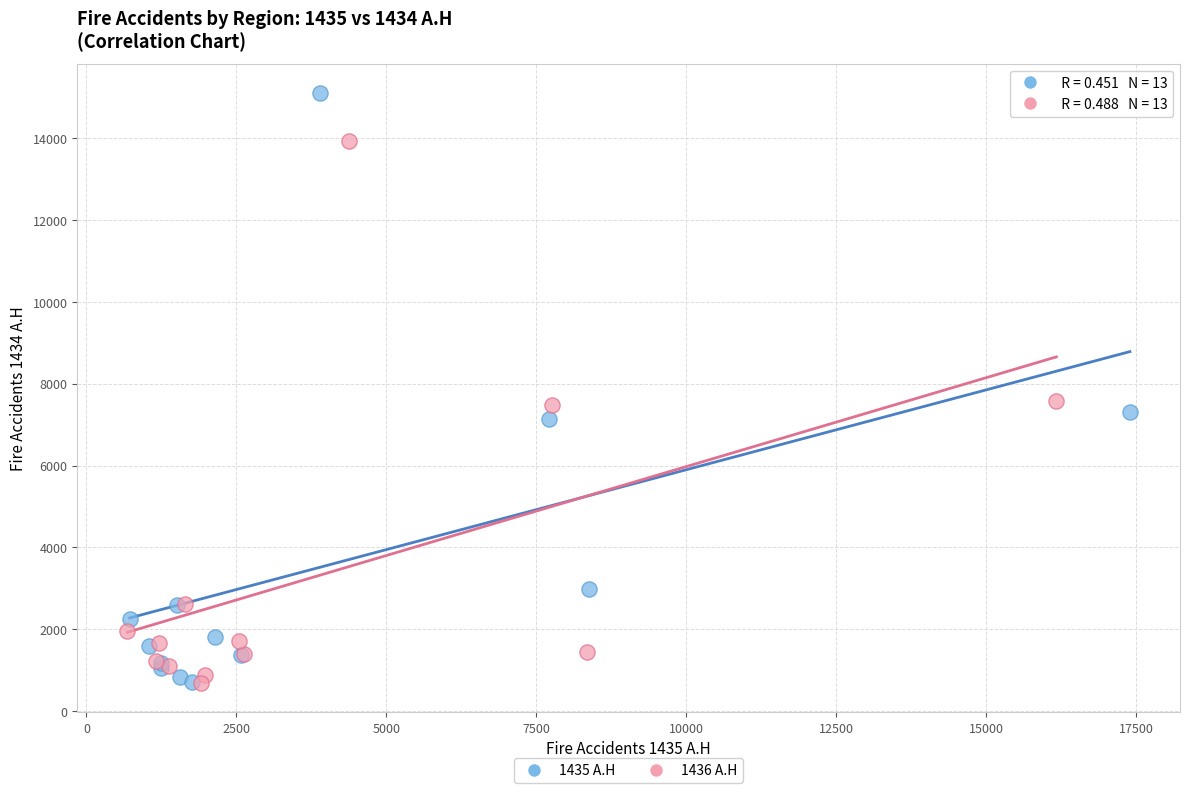

Which series has the largest Y range (max minus min)?

1435 A.H